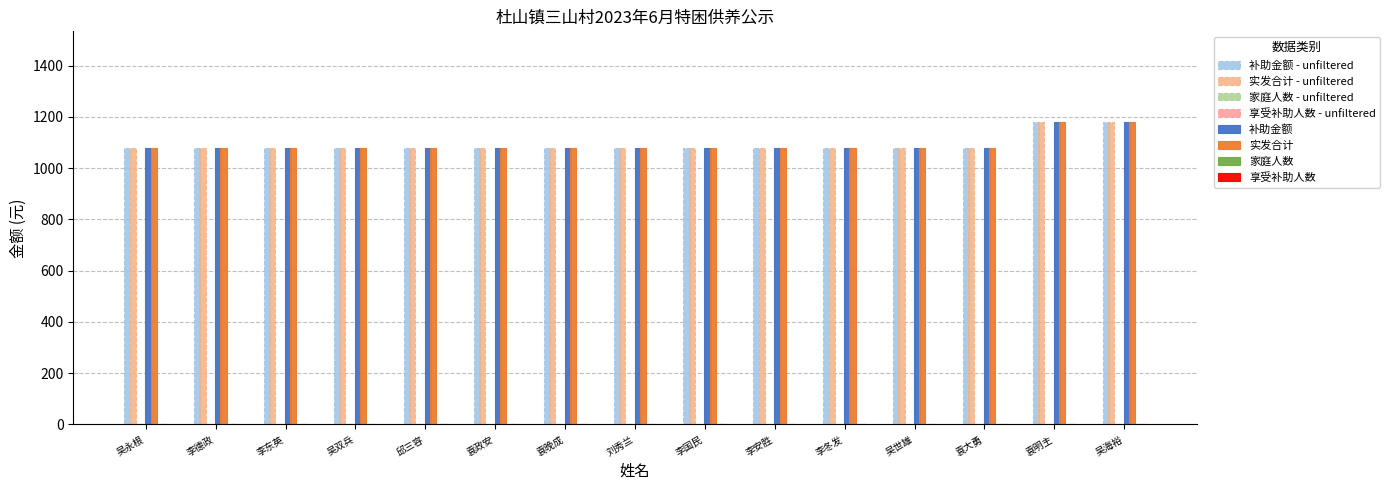

What is the value of the 实发合计 bar at the 15th from the left?

1180